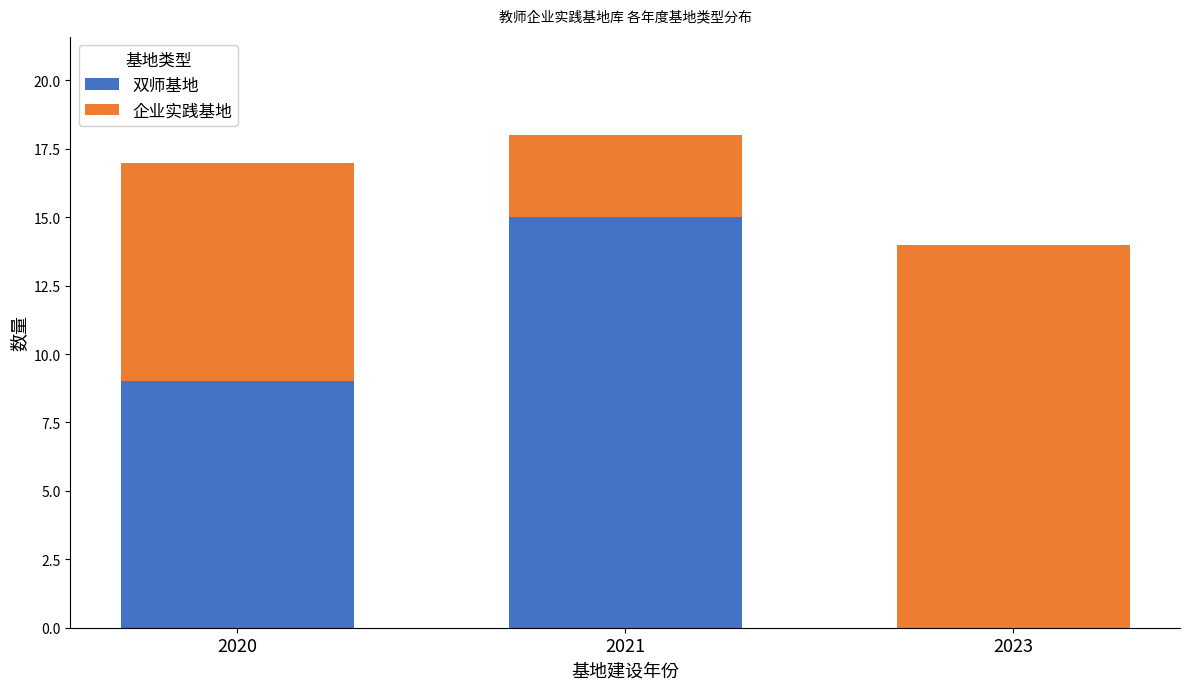

Reading right to left, list the values for the 双师基地 series.

2023=0	2021=15	2020=9